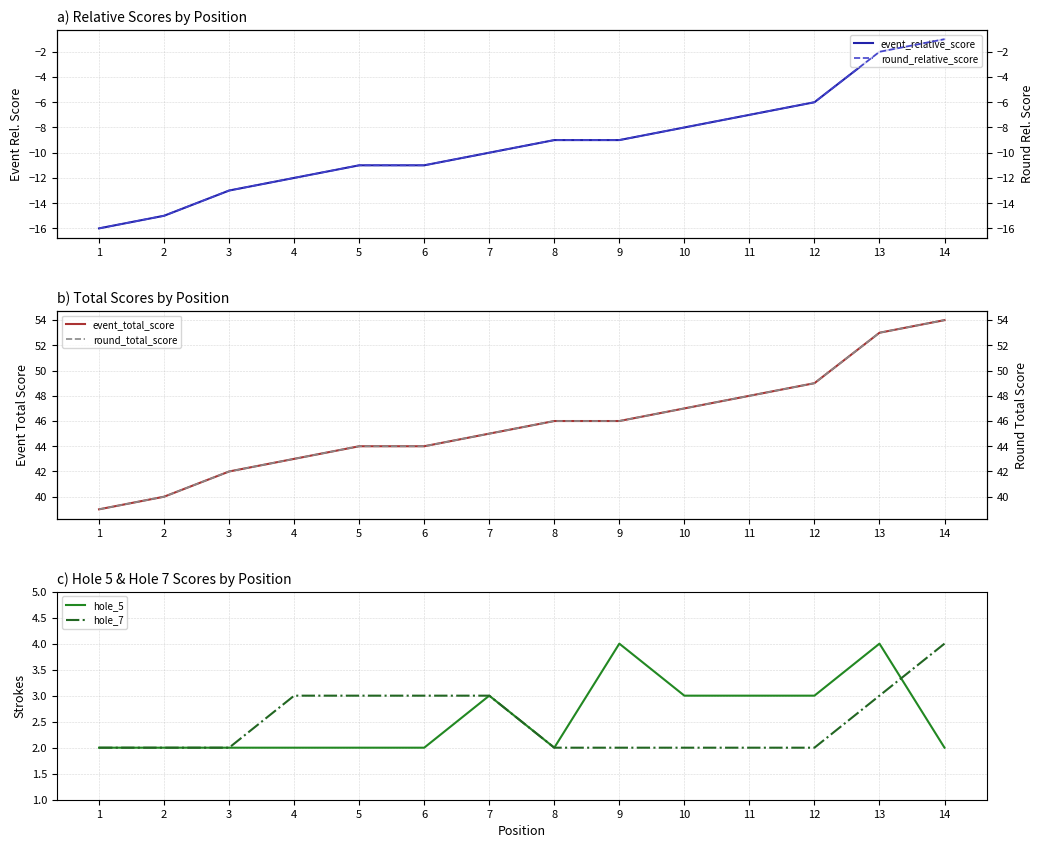

The value of round_total_score at 10 is 84. True or false?

False